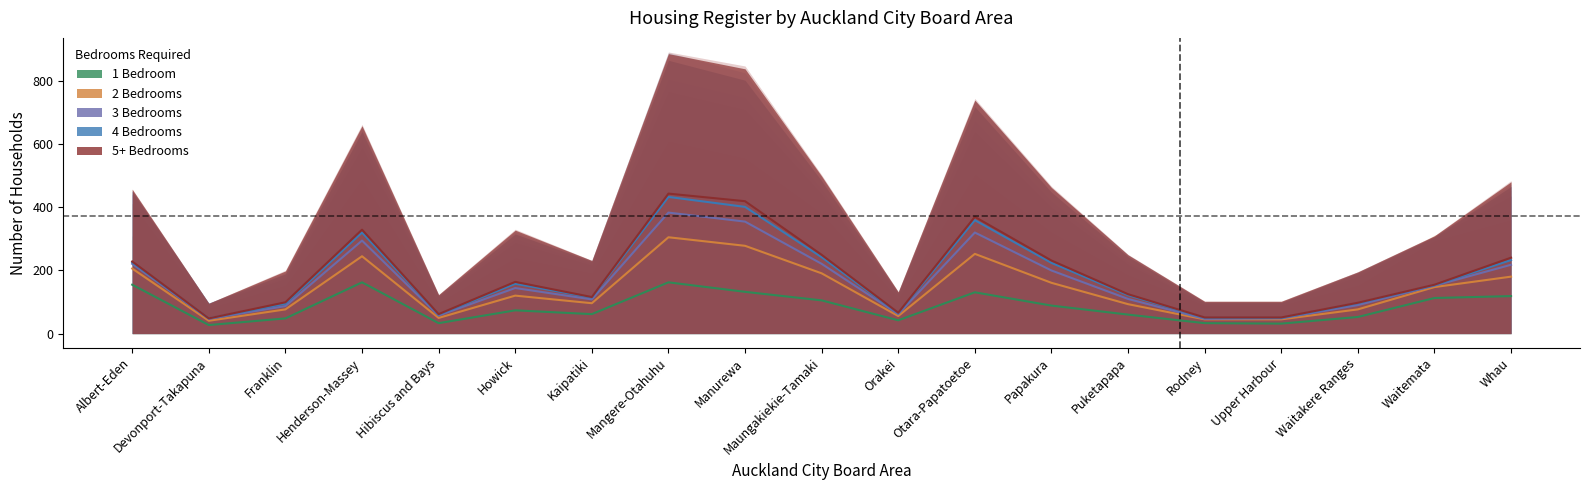

Does the chart display data point markers on the line(s)?

No